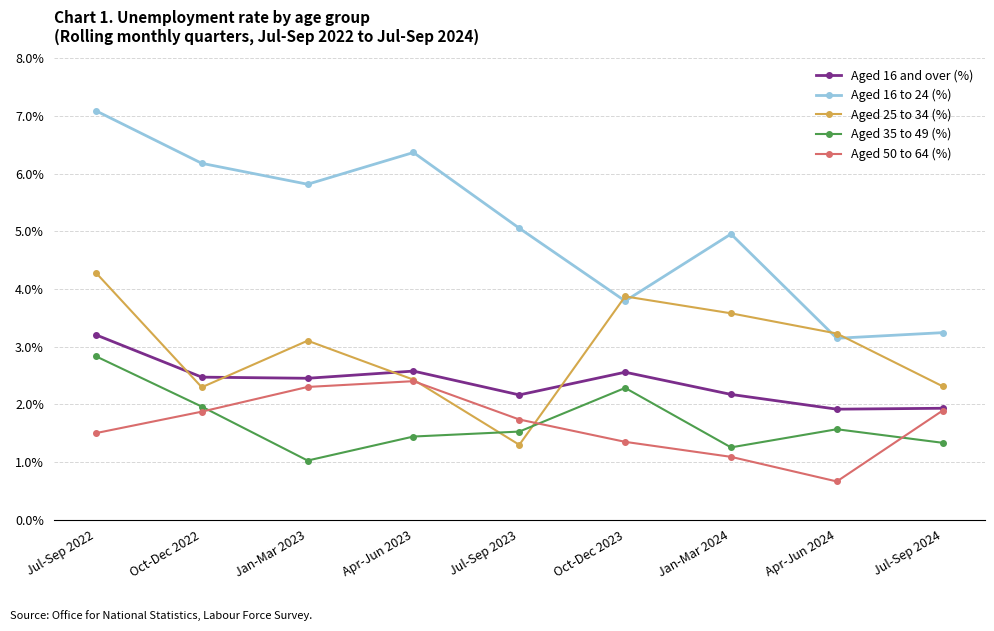

What is the label of the 6th point from the left?

Oct-Dec 2023